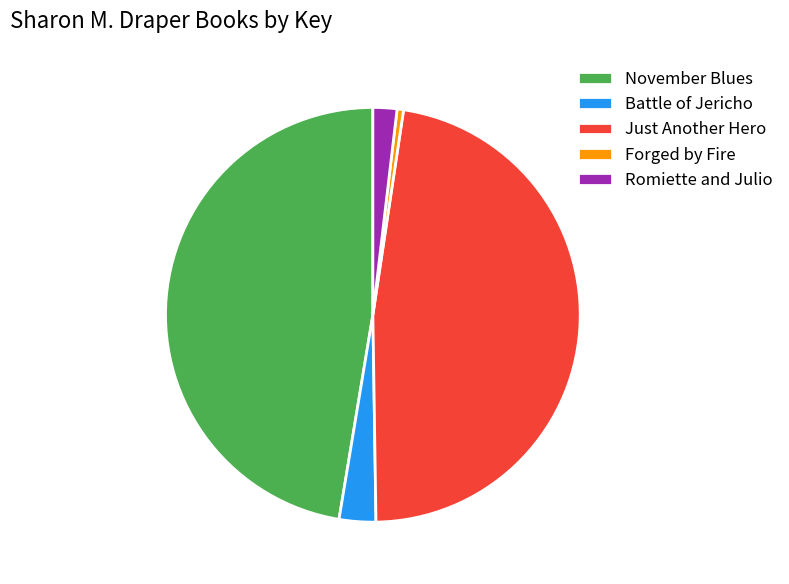

Is it true that Battle of Jericho is 3% of the pie?

True